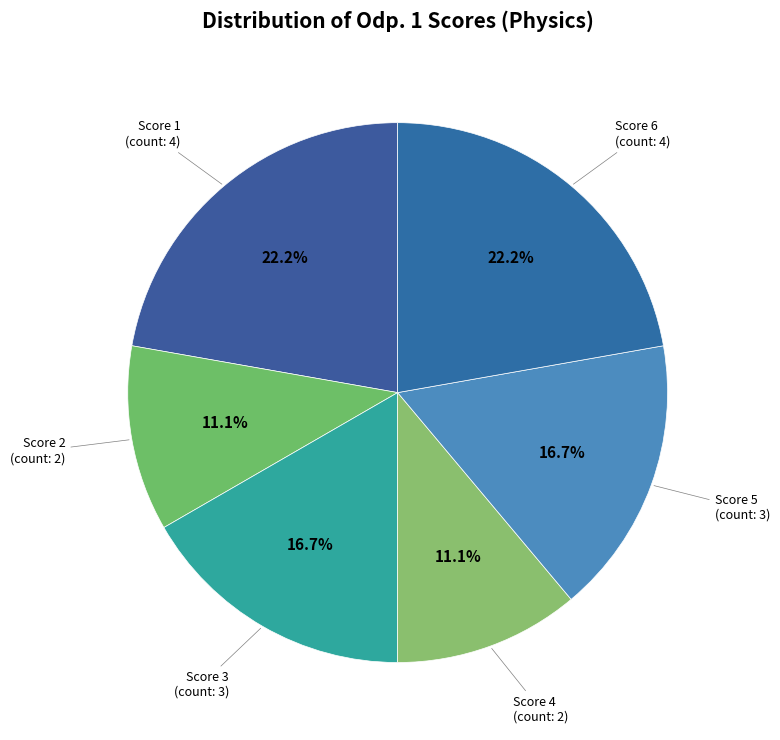

Count the number of slices in the pie.

6